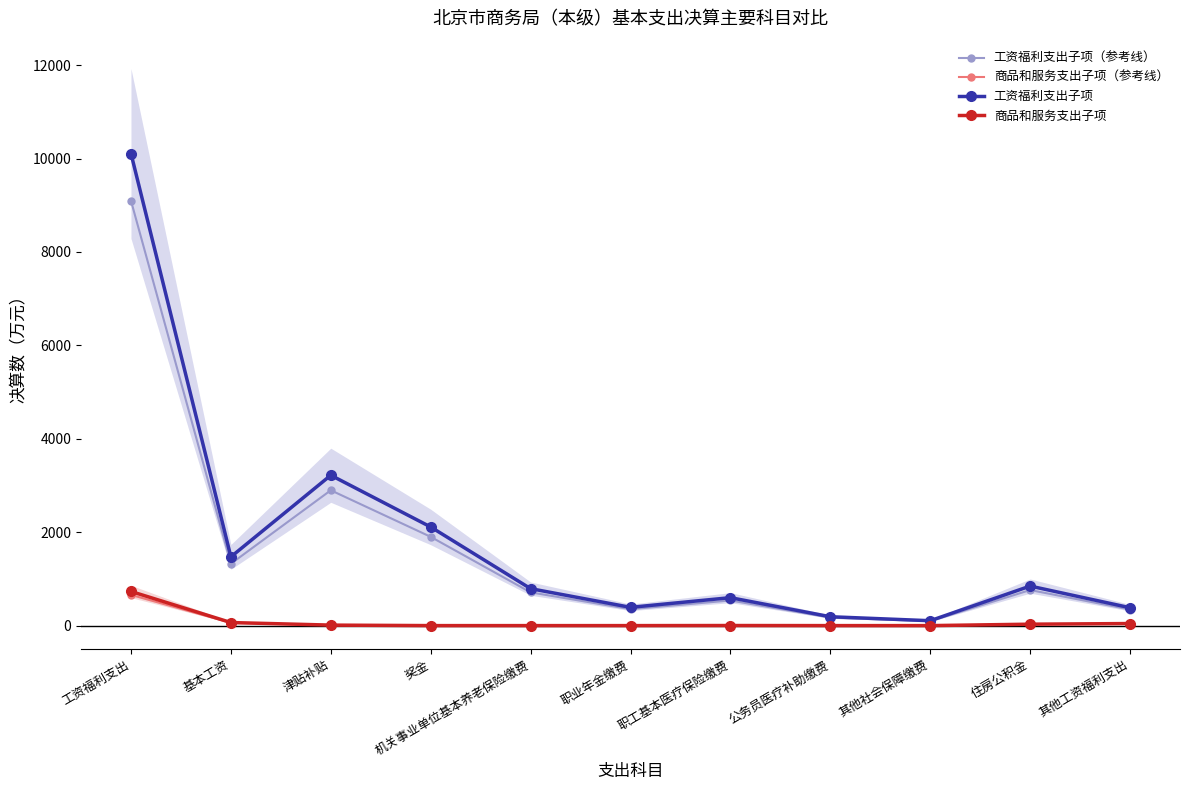

What is the highest value of the 工资福利支出子项 series?

10107.1